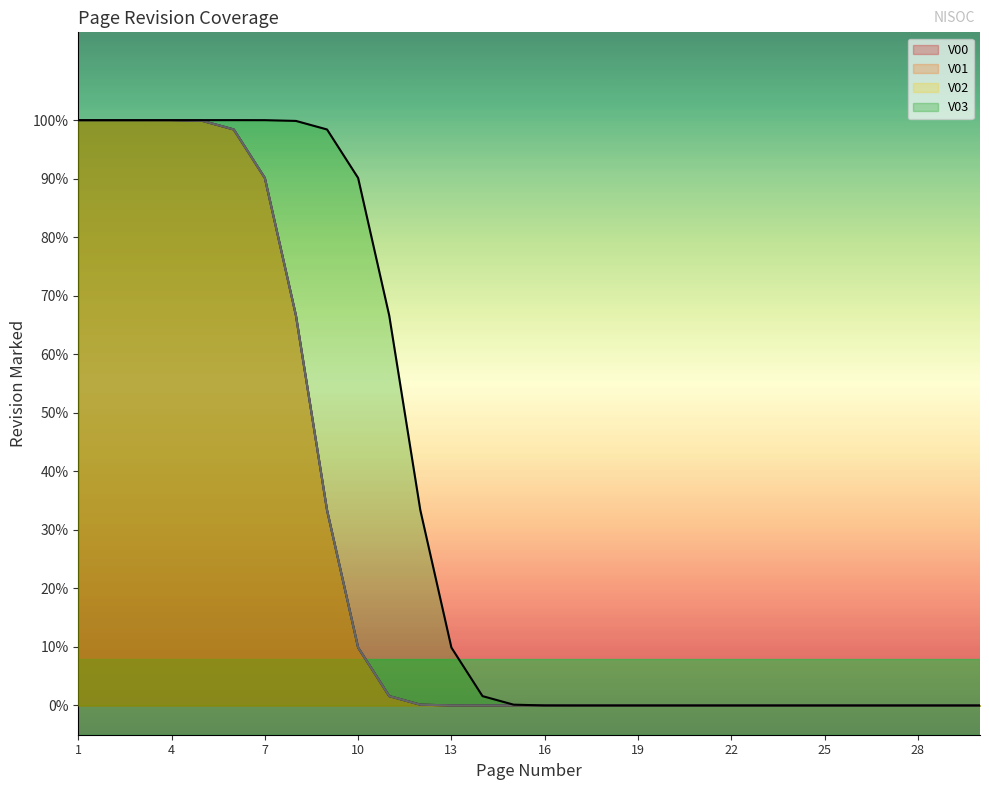

True or false: V02 and V00 intersect in this chart.

False